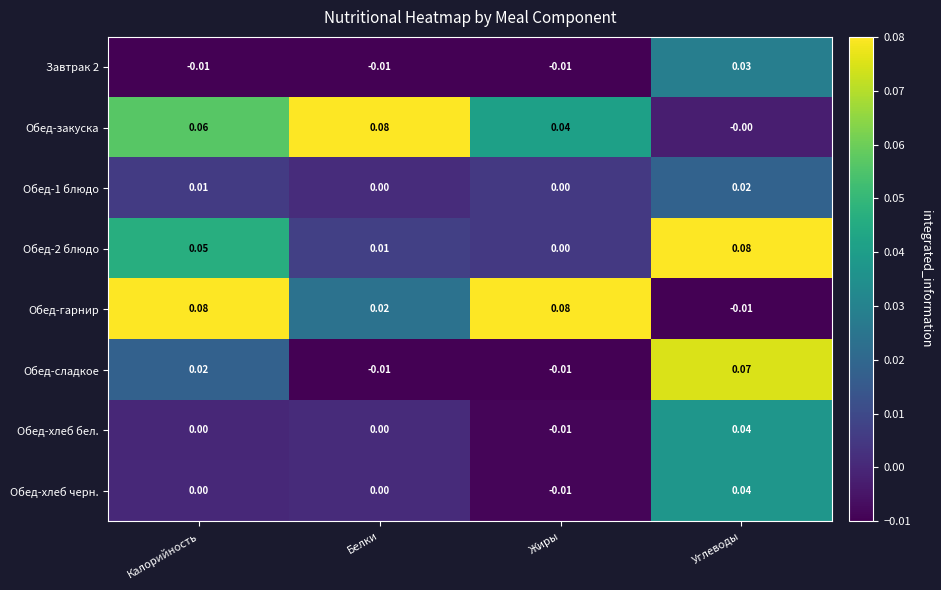

Between Калорийность and Белки, which series saw the biggest shift?

Обед-гарнир